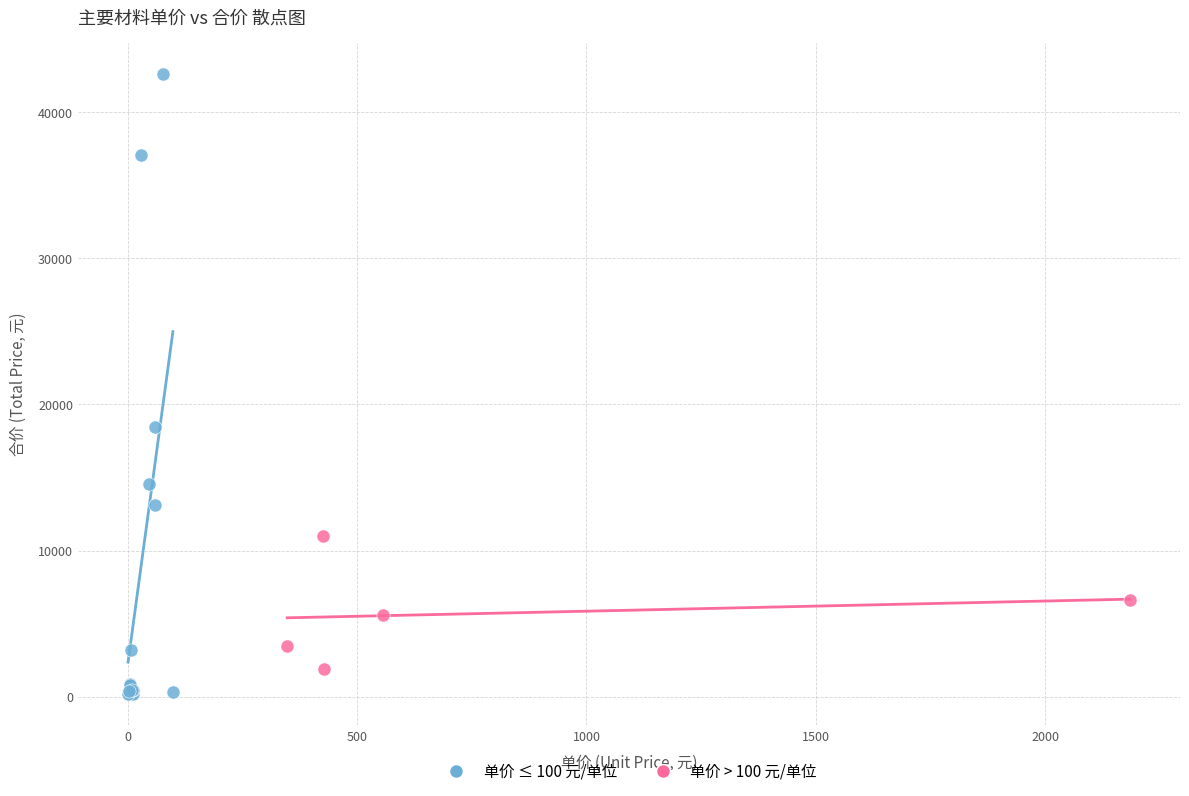

Which series has the widest spread of Y values?

单价 ≤ 100 元/单位